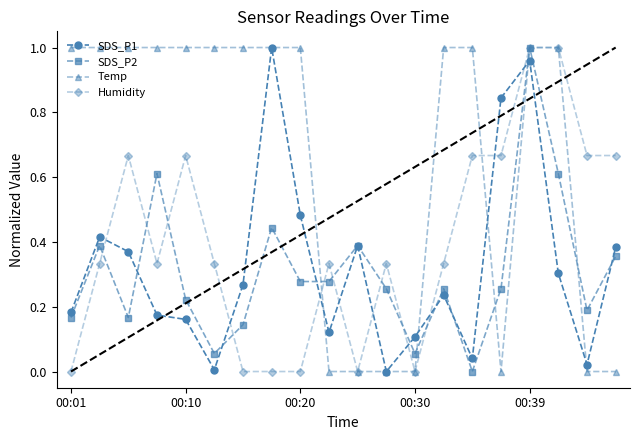

True or false: SDS_P1 has more than 1 points higher than both neighbors.

True